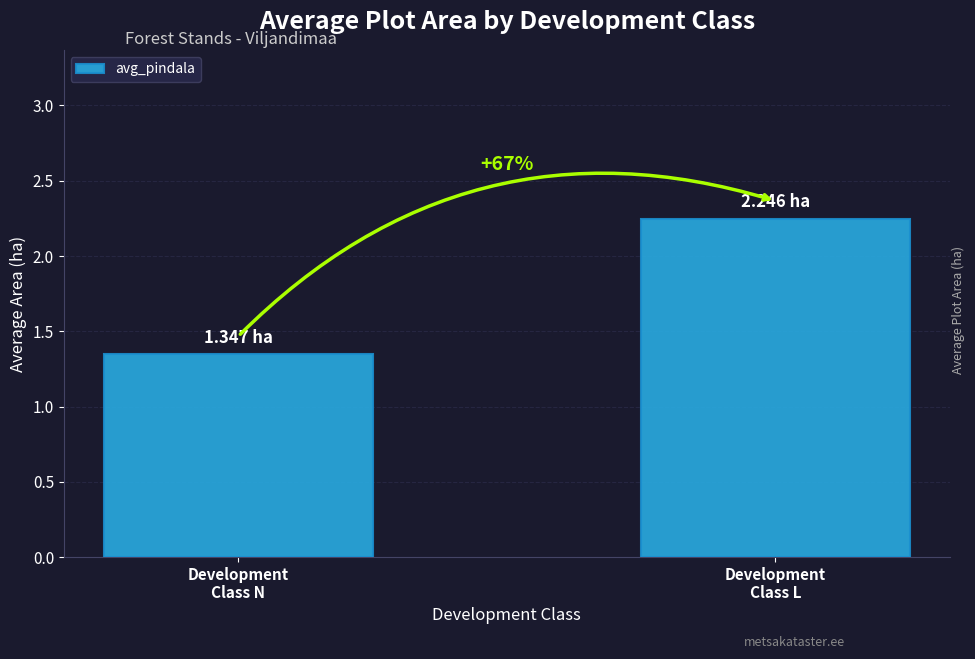

Reading right to left, transcribe all the data shown in this chart.

2.2	1.3